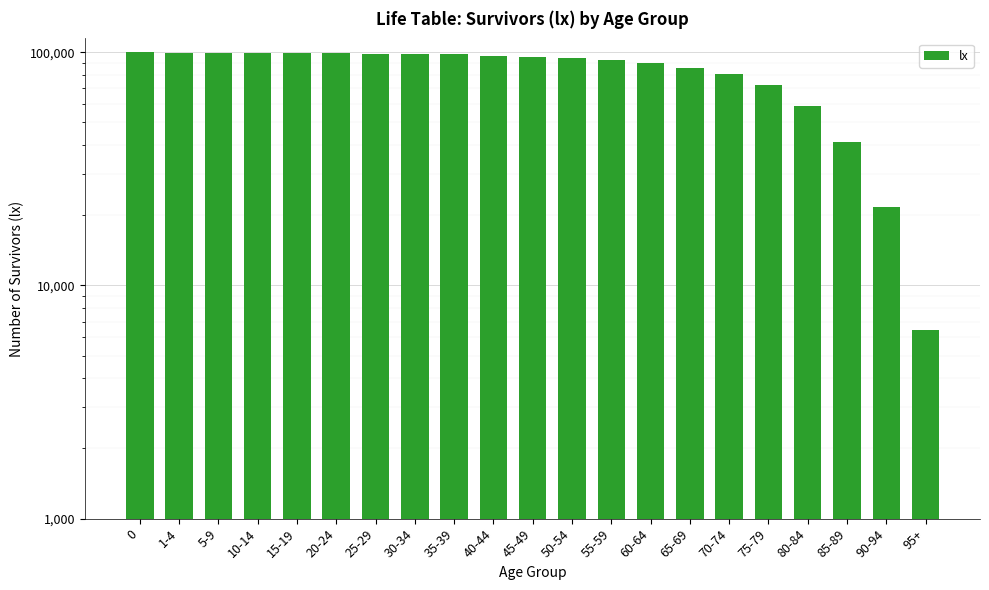

What is the greatest value displayed?

100000